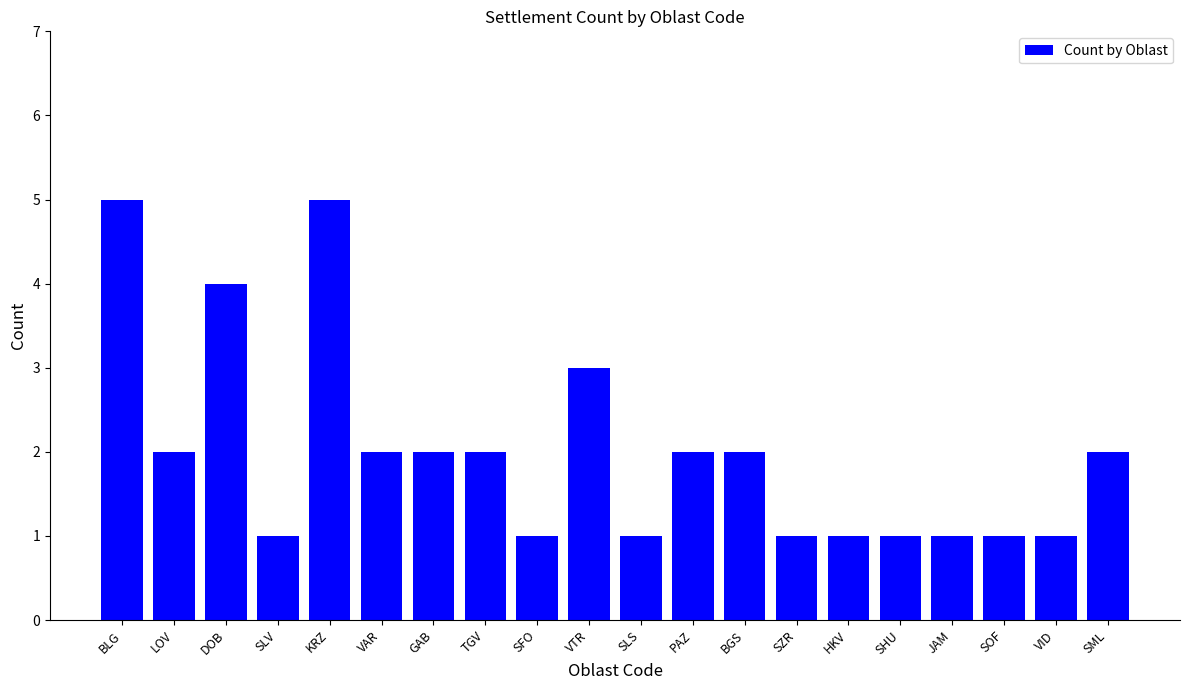

What is the average value?

2